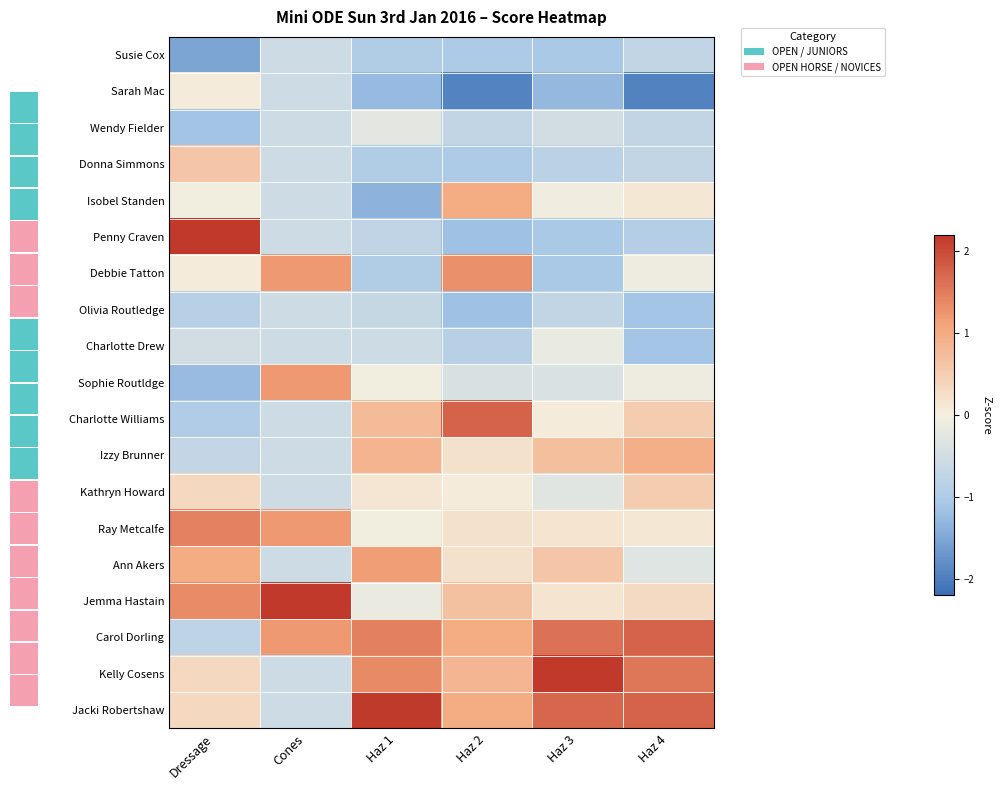

True or false: Ray Metcalfe has a value of 0.2 at Haz 3.

True